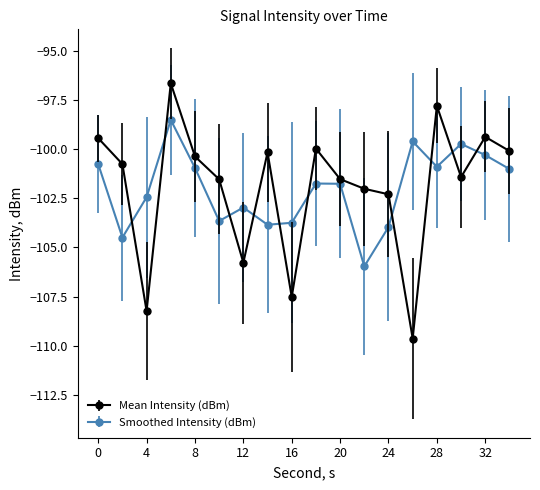

What is the average value of the Mean Intensity (dBm) series?

-101.9